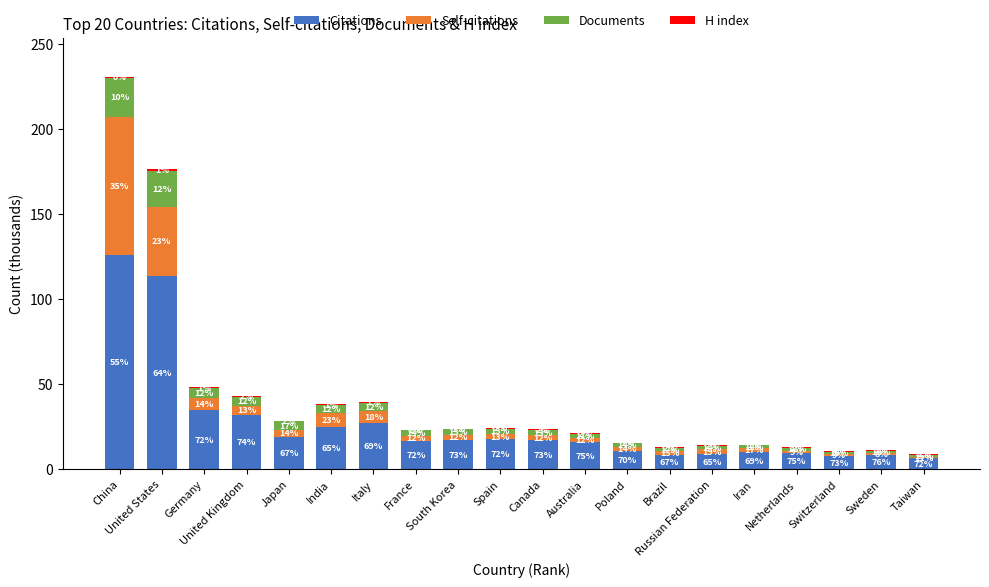

The value of Citations at Sweden is 8.7. True or false?

True